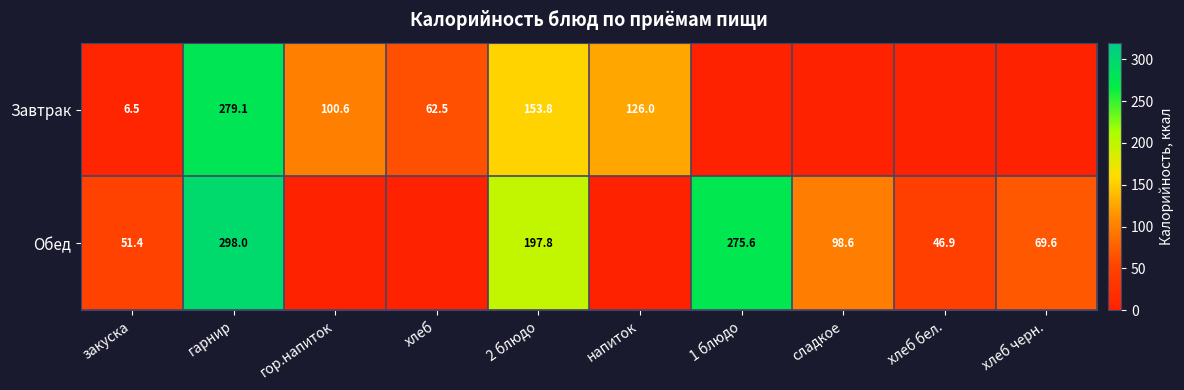

What is the difference between the Завтрак values at напиток and гарнир?

153.1